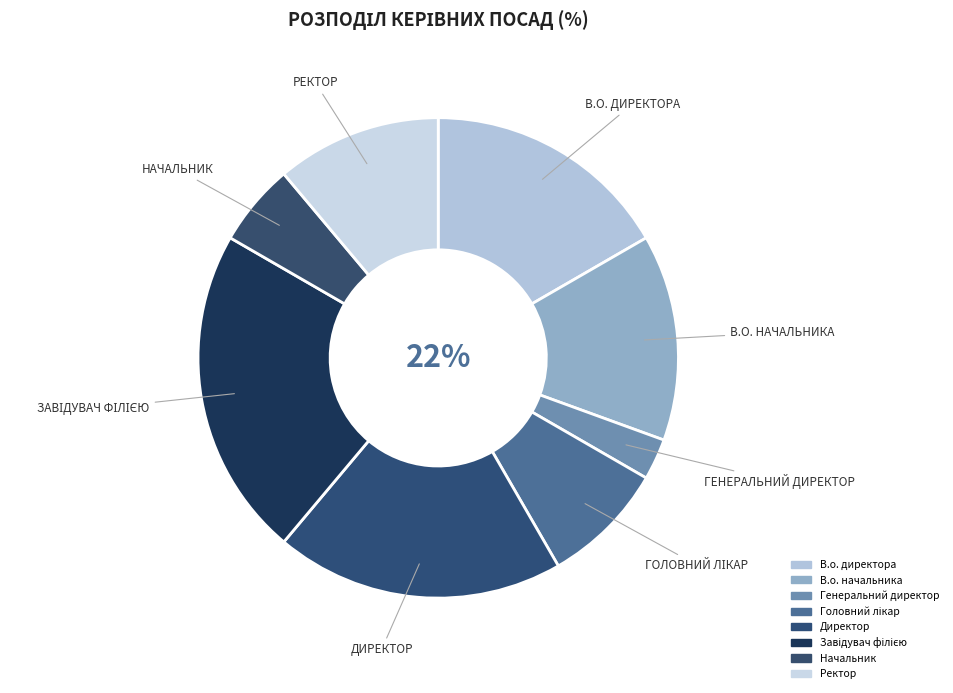

How many segments does this pie chart have?

8